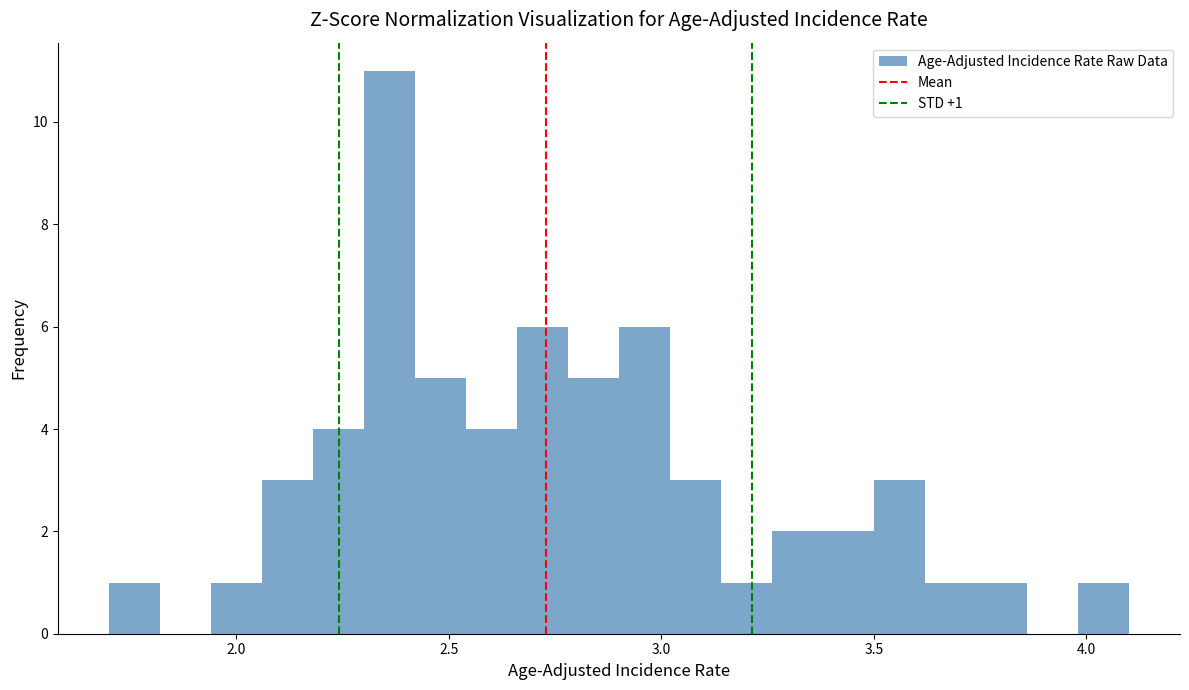

Read against the x-axis, roughly where is the centre of the tallest bar?

2.35